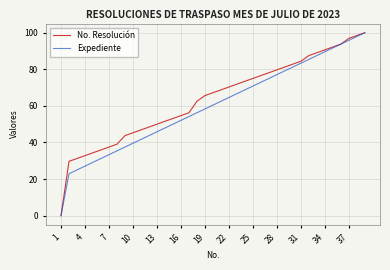

How many positive values does the No. Resolución series have?

38